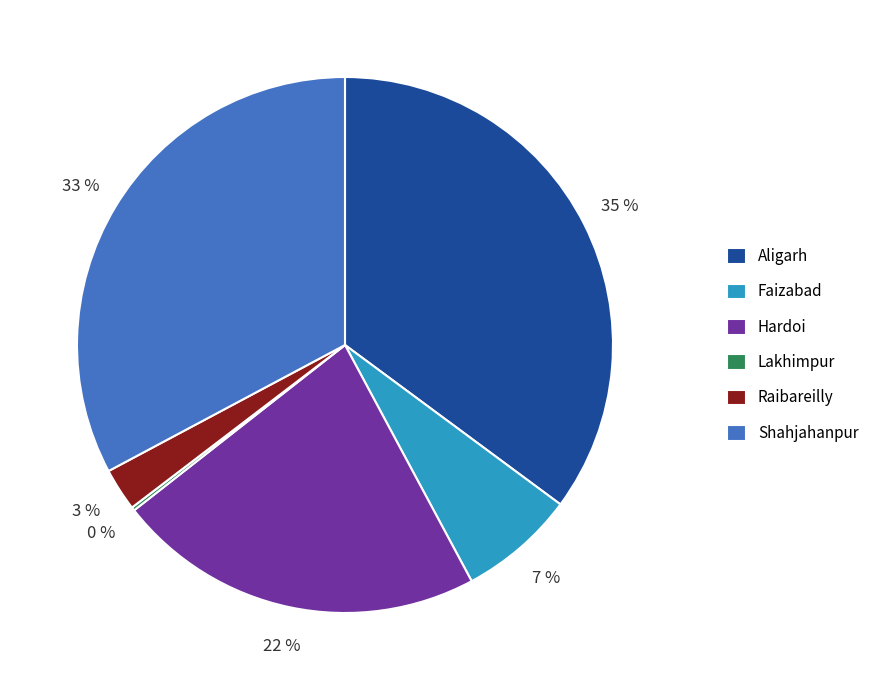

To the nearest percent, what is the difference between the largest and smallest slice percentages?

35%